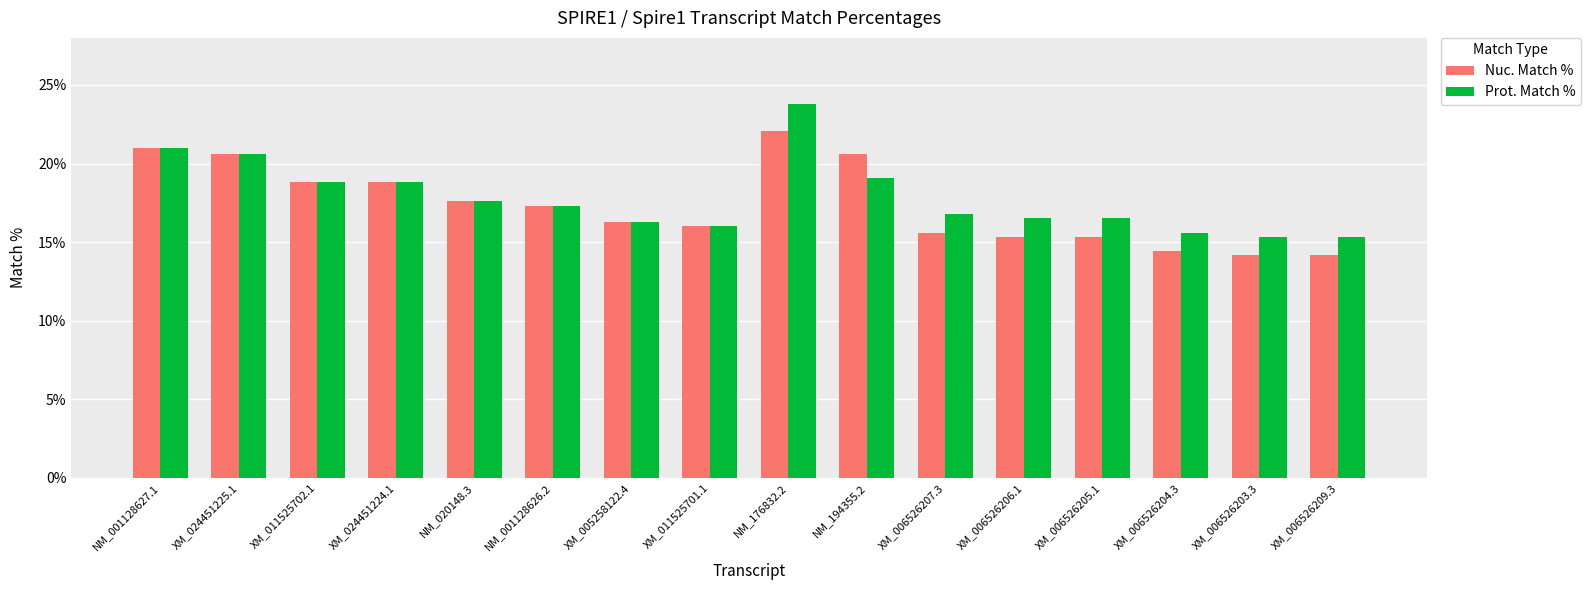

List the series in order of their peak value, lowest first.

Nuc. Match %, Prot. Match %